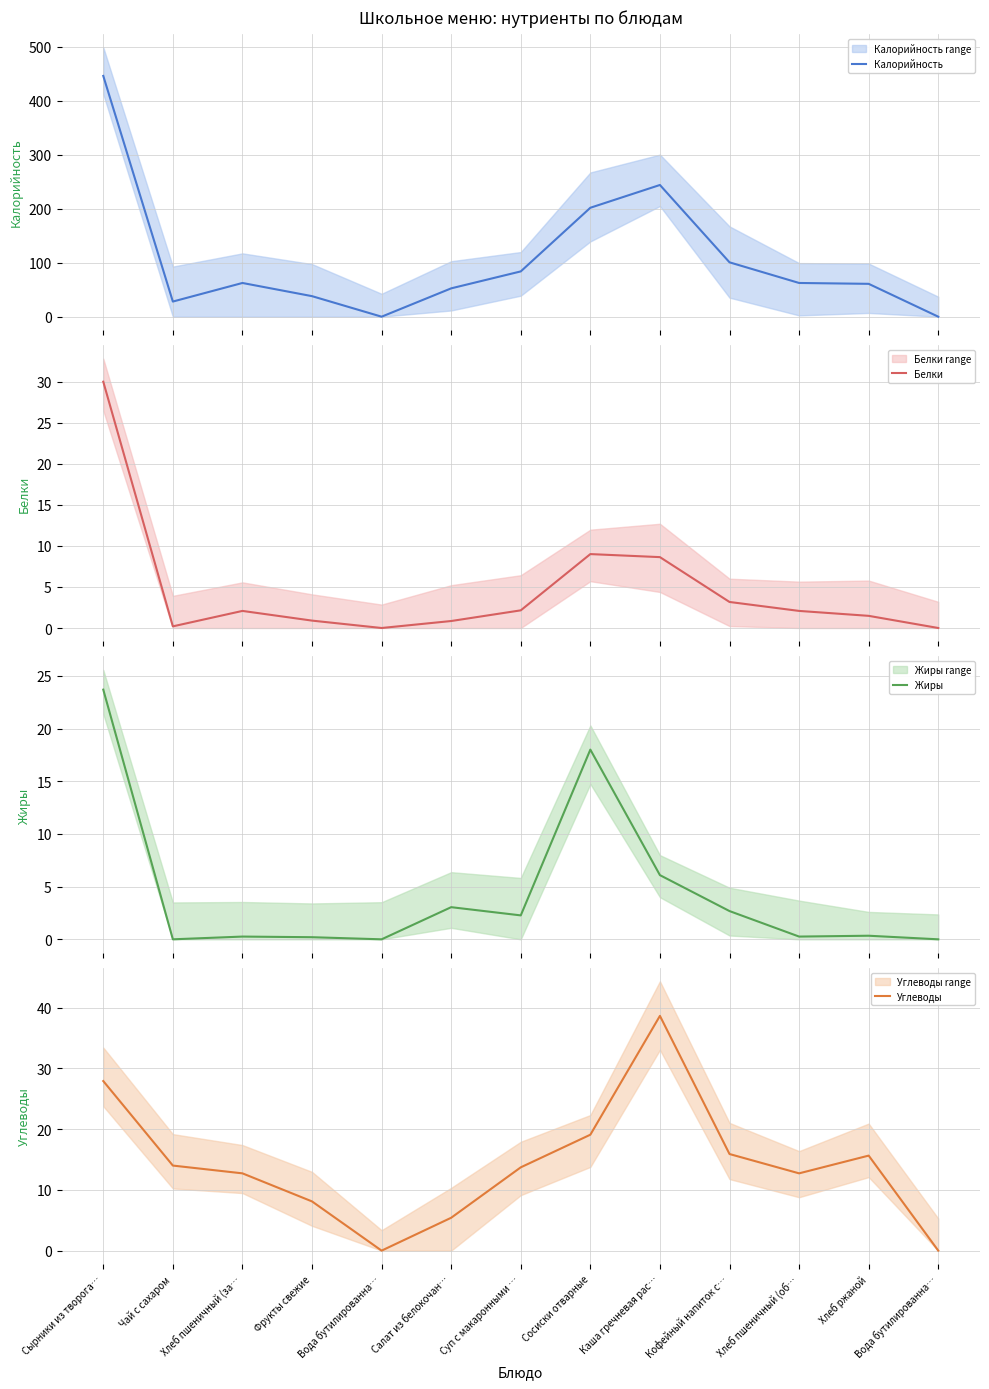

Is the value of Углеводы at Вода бутилированна… greater than the value of Калорийность at Суп с макаронными …?

No